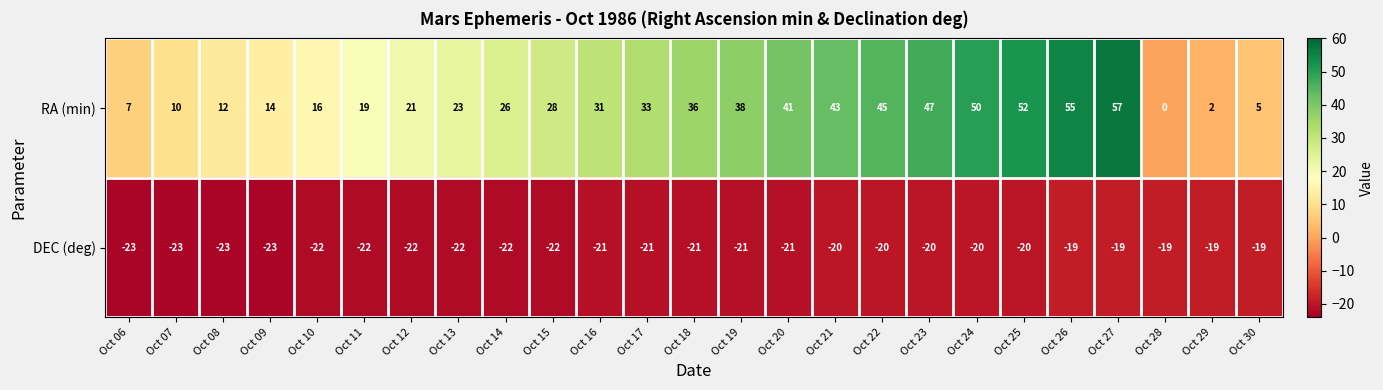

How many DEC (deg) values are between -22 and -20?

16